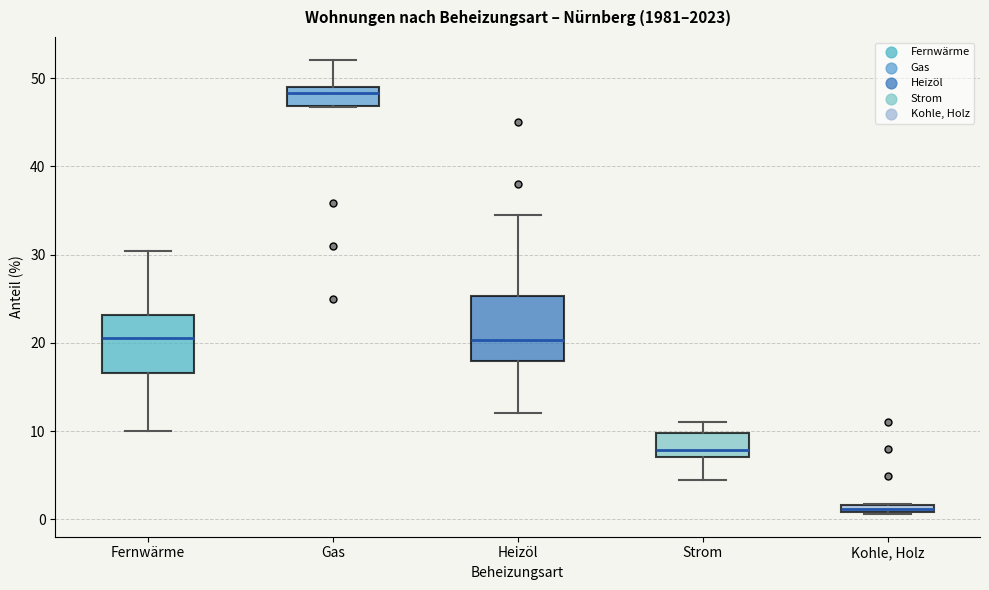

Which box has the highest median line?

Gas